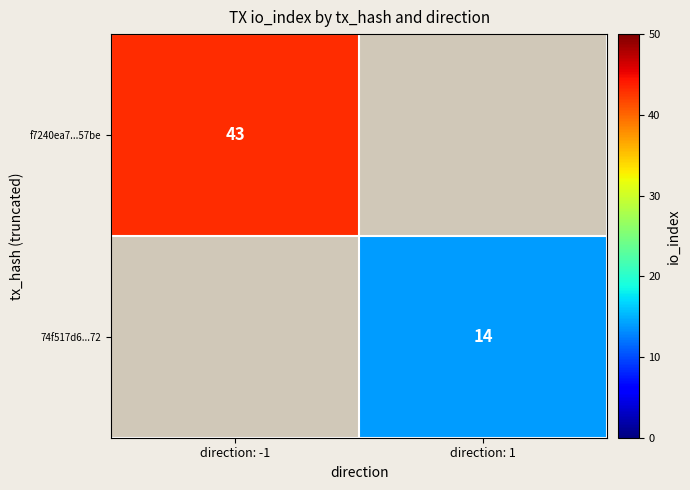

Is it true that f7240ea7...57be equals 43.0 at direction: -1?

True